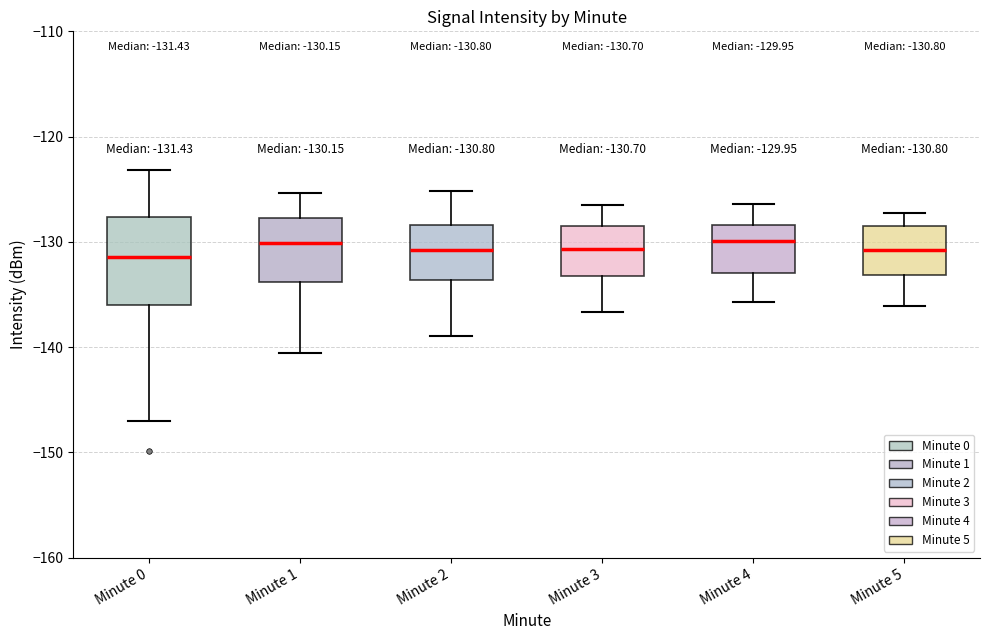

Which box is the tallest, from its lower edge to its upper edge?

Minute 0